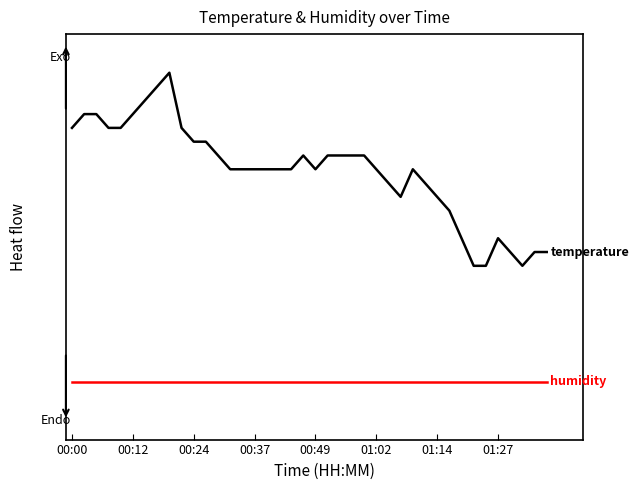

Reading left to right, transcribe all the data shown in this chart.

temperature: 1.3	1.4	1.4	1.3	1.3	1.4	1.5	1.5	1.6	1.3	1.2	1.2	1.2	1.1	1.1	1.1	1.1	1.1	1.1	1.2	1.1	1.2	1.2	1.2	1.2	1.1	1.0	1.0	1.1	1.0	1.0	0.9	0.7	0.6	0.6	0.7	0.7	0.6	0.7	0.7
humidity: 0.0	0.0	0.0	0.0	0.0	0.0	0.0	0.0	0.0	0.0	0.0	0.0	0.0	0.0	0.0	0.0	0.0	0.0	0.0	0.0	0.0	0.0	0.0	0.0	0.0	0.0	0.0	0.0	0.0	0.0	0.0	0.0	0.0	0.0	0.0	0.0	0.0	0.0	0.0	0.0